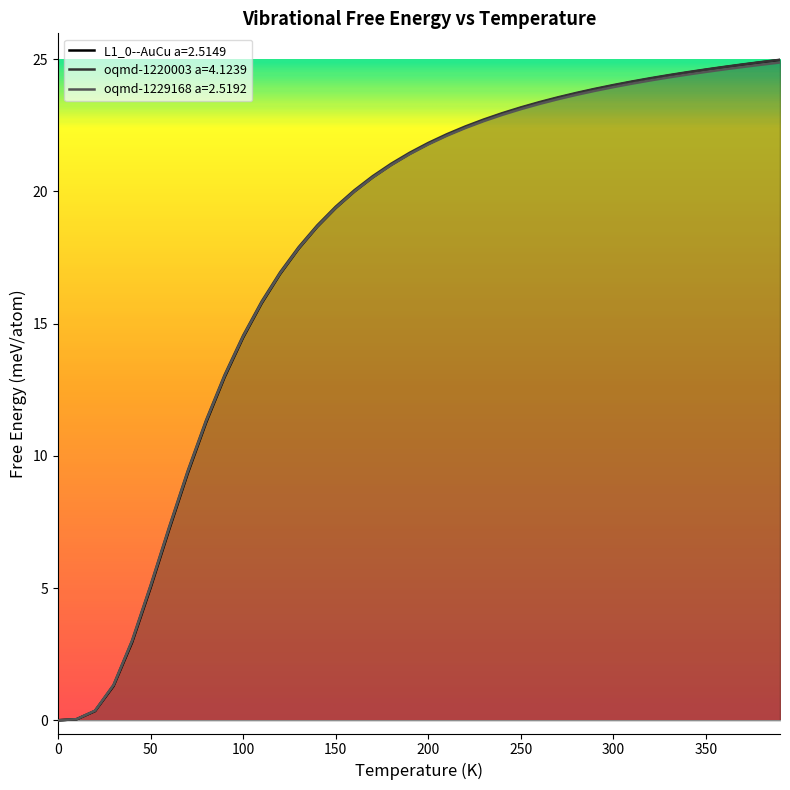

How many data points in L1_0--AuCu a=2.5149 are less than 21?

18